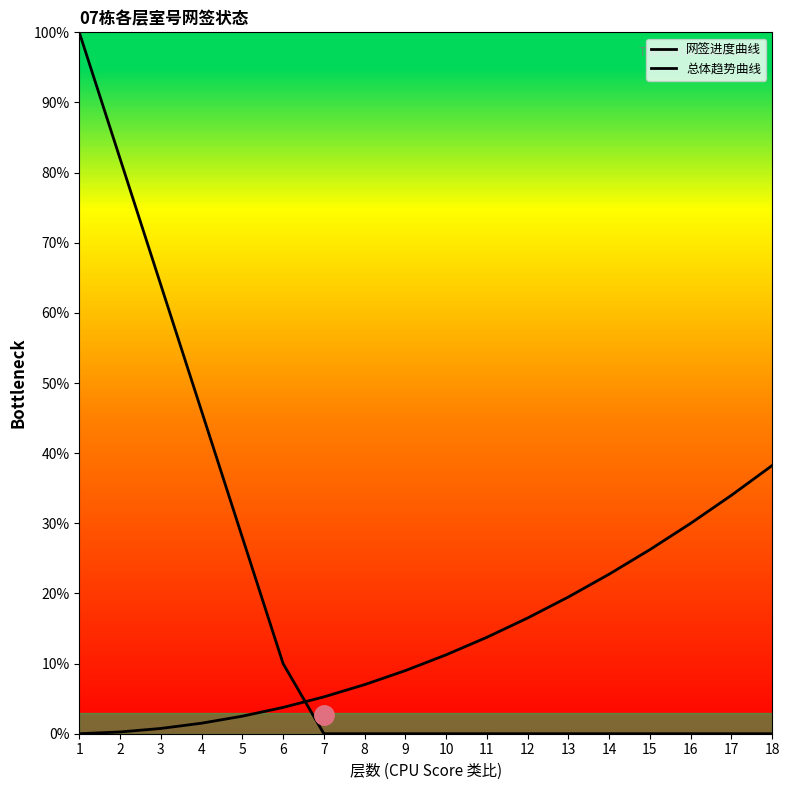

Which series has the largest total across all categories?

网签进度曲线